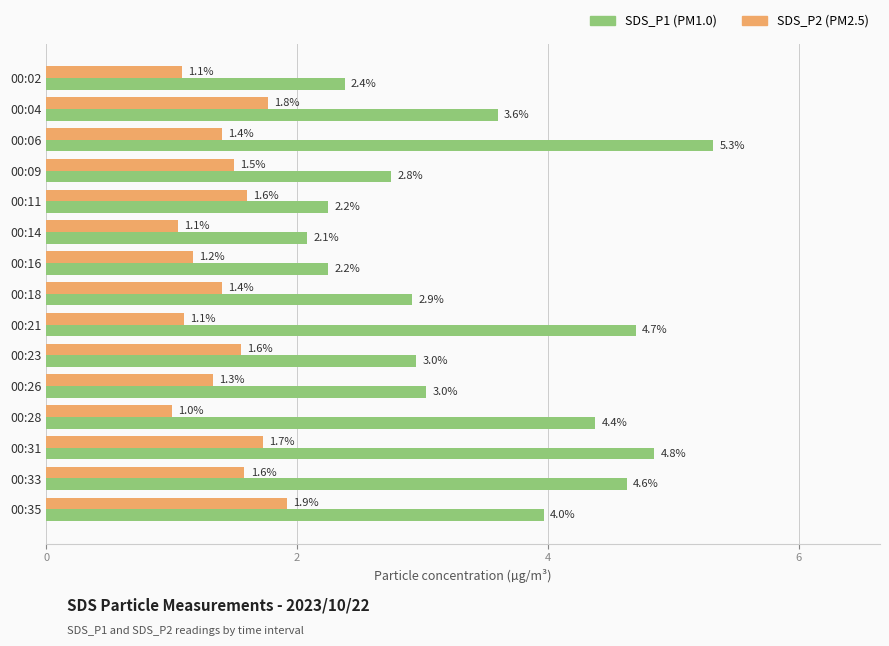

At which category is the sum across all series the highest?

00:06